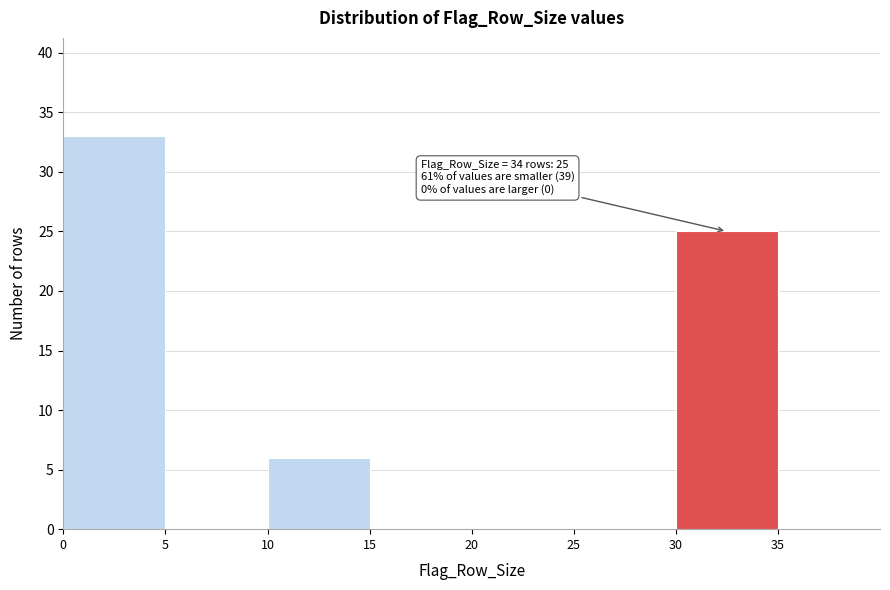

Over which range of the x-axis is the bar tallest?

0 to 5